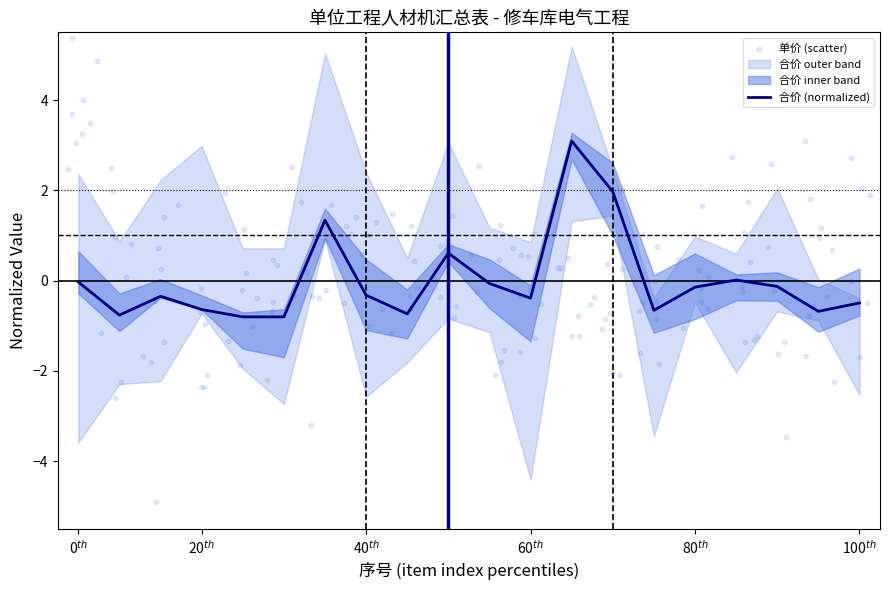

What is the change in value from 3 to 10?

+1.0